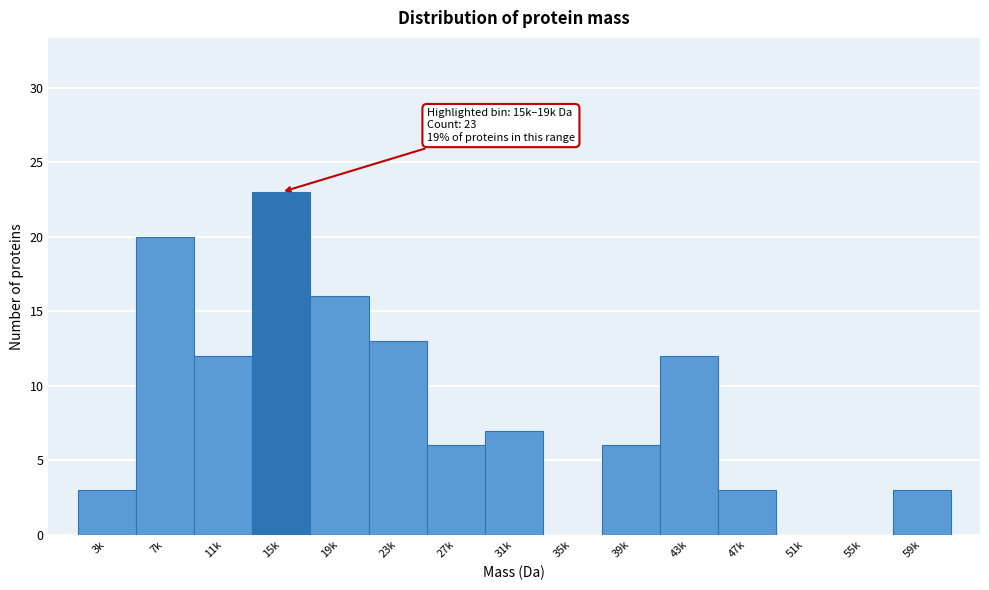

Reading left to right, what are all the values shown in this chart?

3k=3	7k=20	11k=12	15k=23	19k=16	23k=13	27k=6	31k=7	35k=0	39k=6	43k=12	47k=3	51k=0	55k=0	59k=3